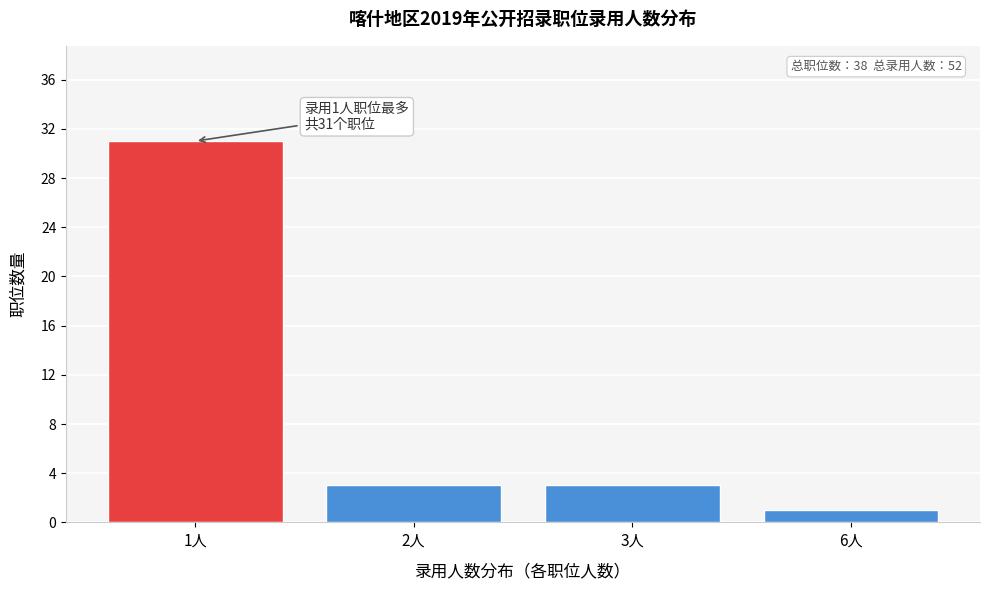

Reading left to right, list all the values displayed in this chart.

31	3	3	1